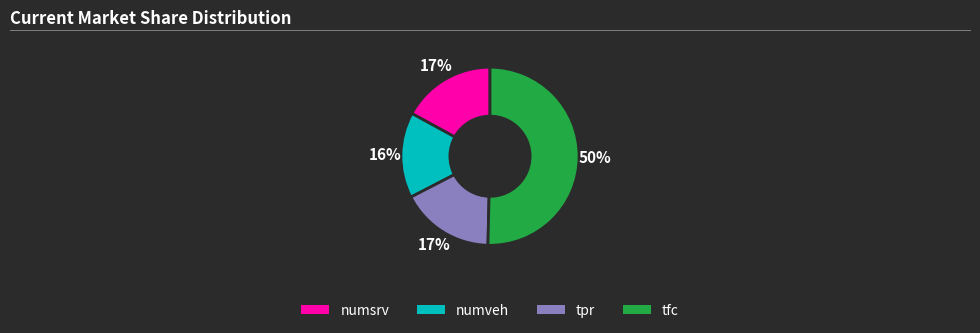

Is numveh the majority of the pie?

No